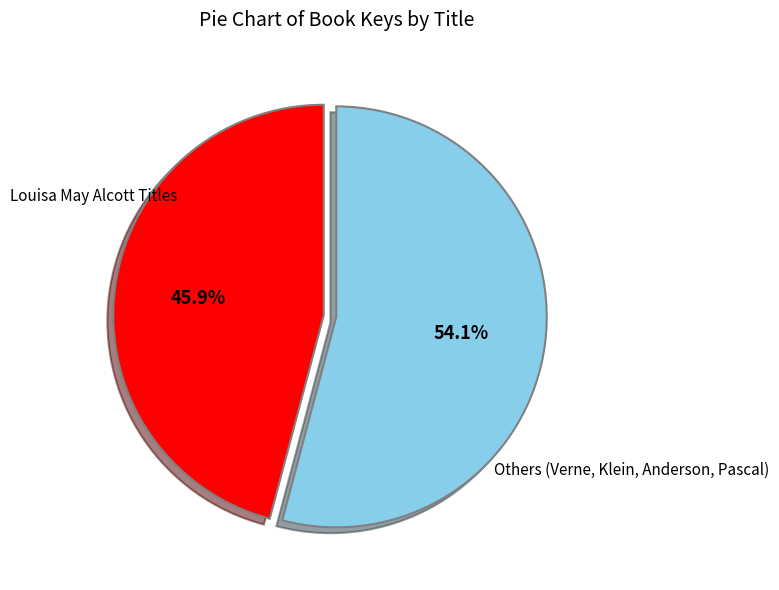

Is there any slice that represents more than half of the pie?

Yes